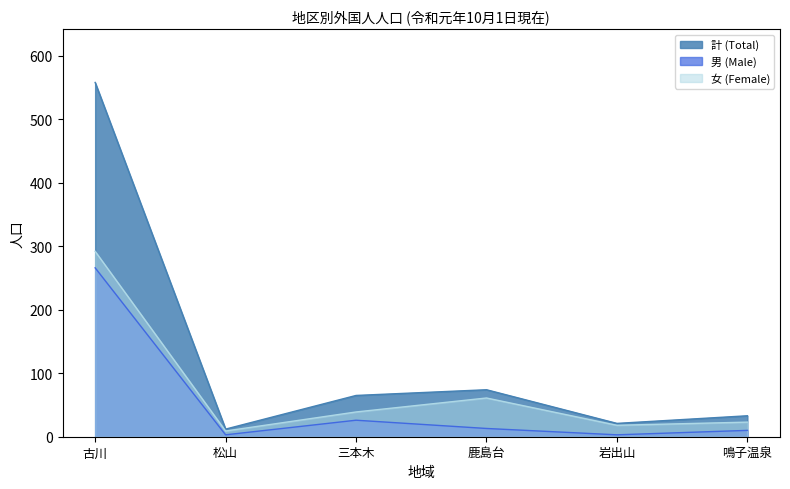

Which series has the largest total across all categories?

計 (Total)